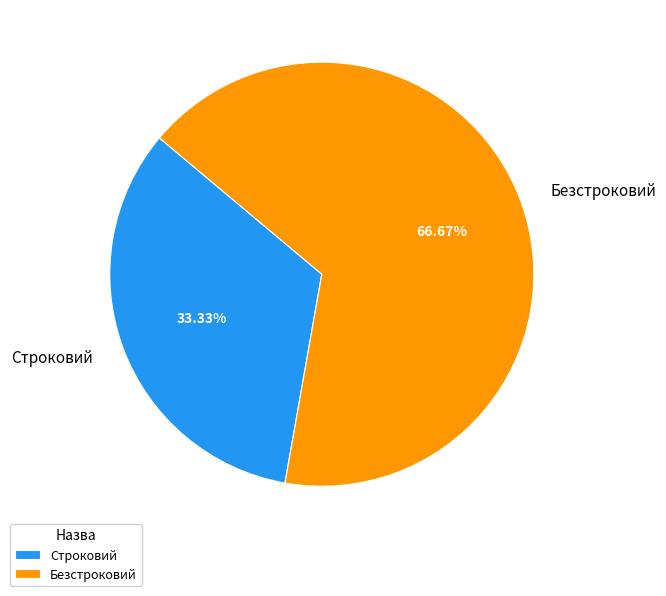

Does Безстроковий account for over 50% of the chart?

Yes